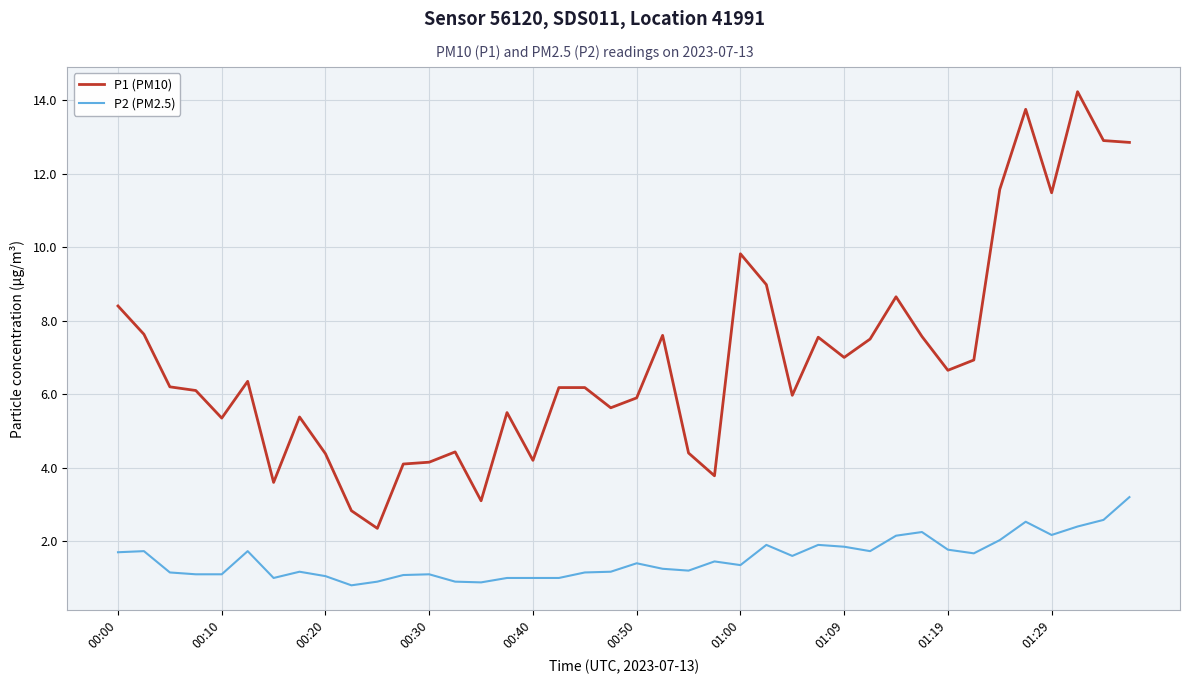

List the series in order of their peak value, lowest first.

P2 (PM2.5), P1 (PM10)